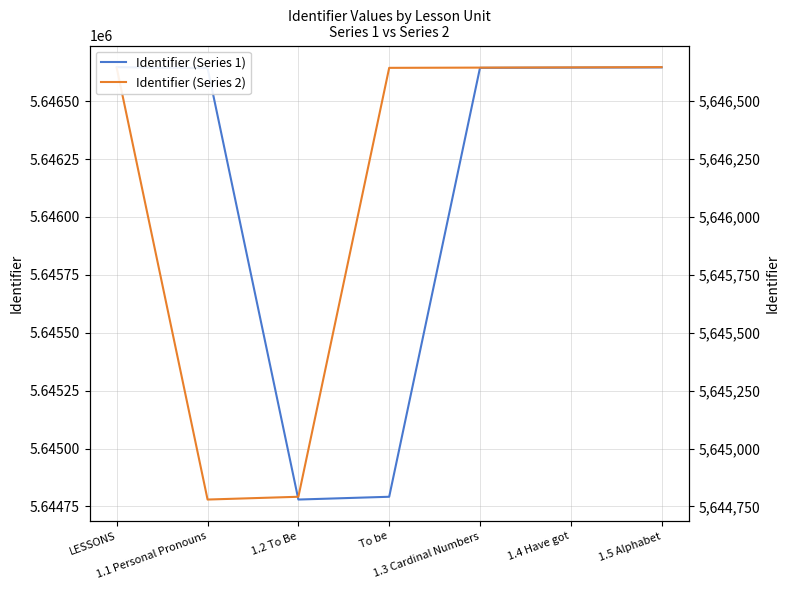

How many intersections are there between Identifier (Series 2) and Identifier (Series 1)?

1